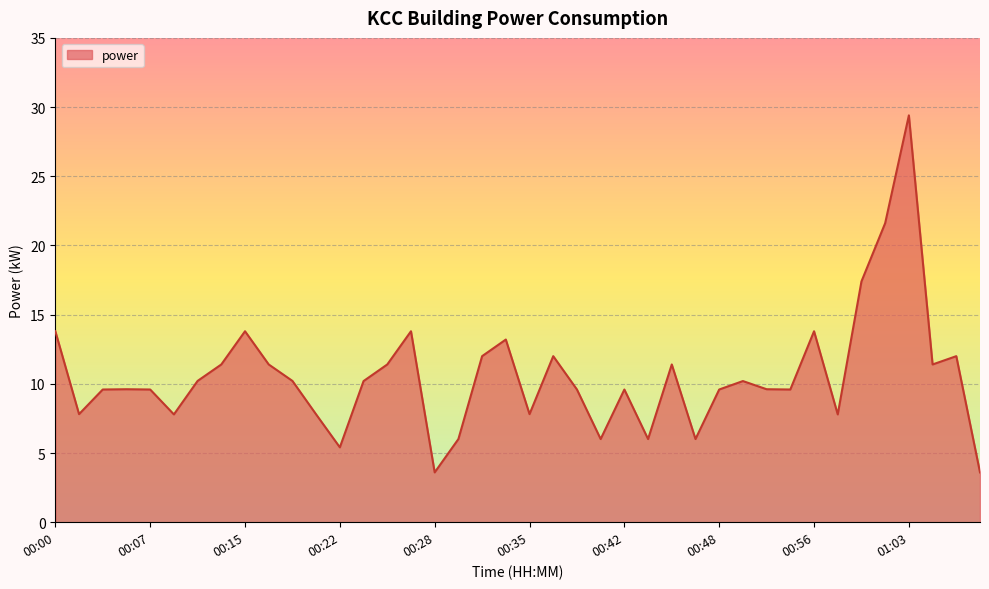

What is the minimum value shown in the chart?

3.6